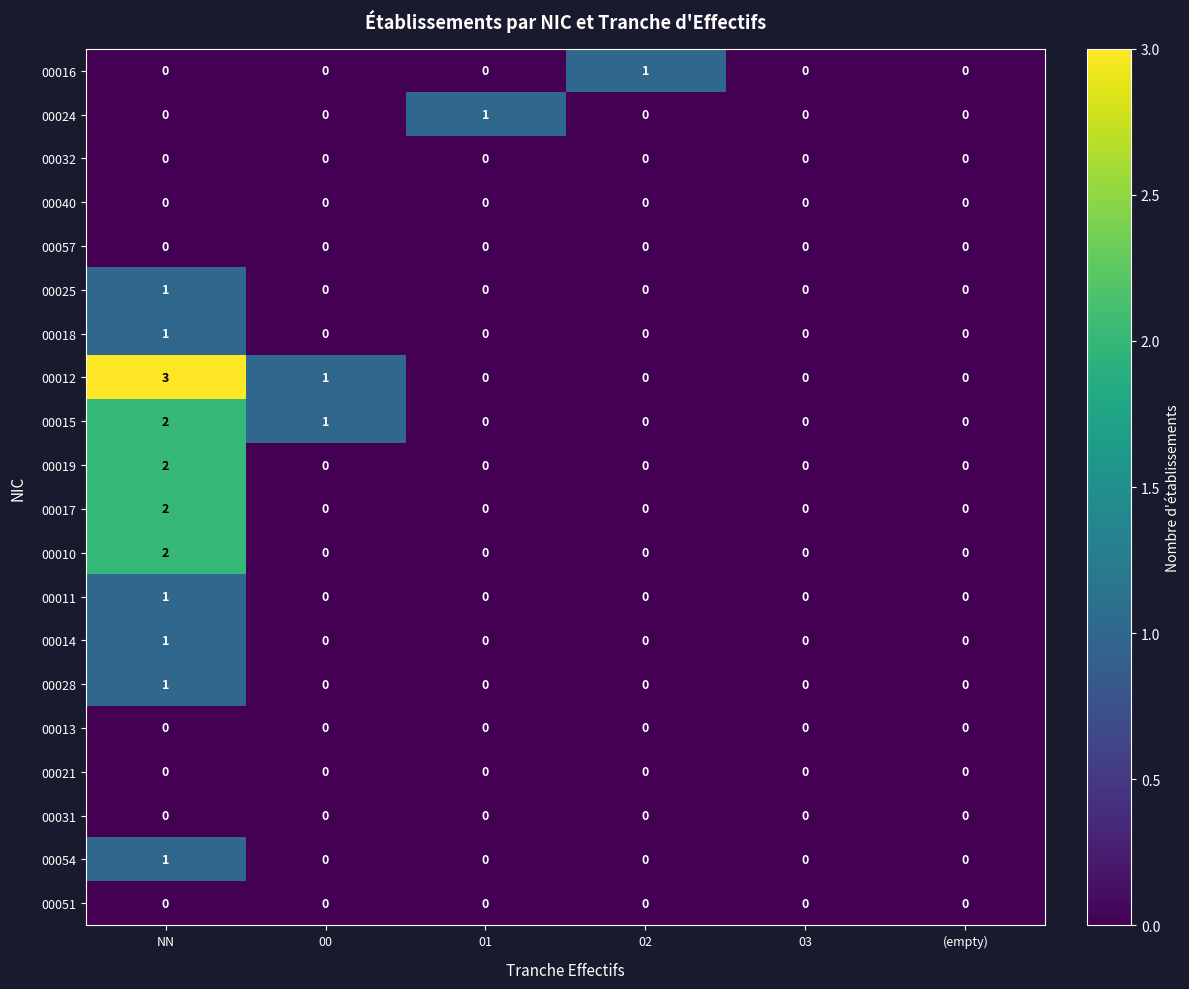

Which series has the widest spread of values?

00012